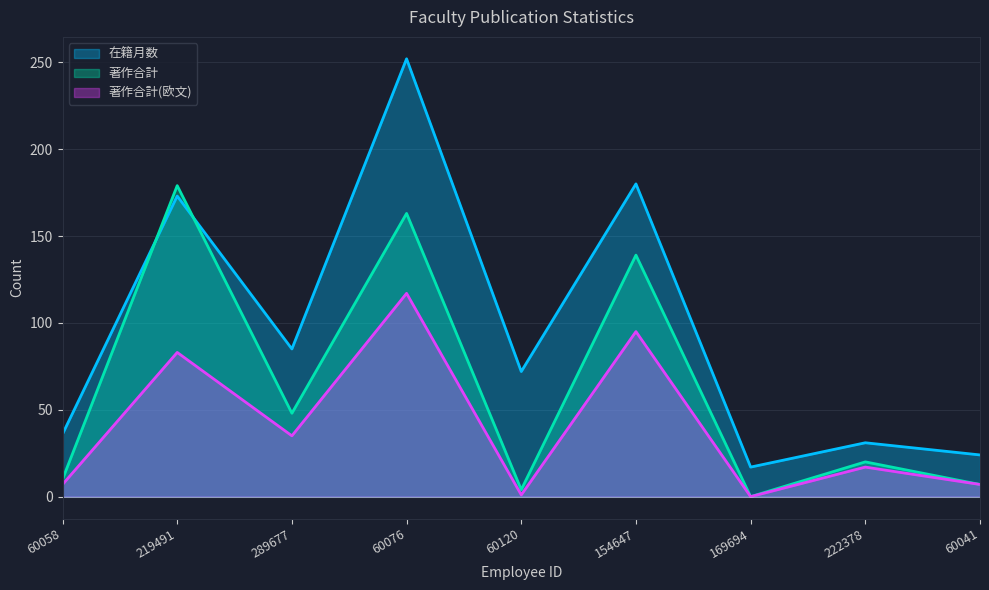

Is it true that 著作合計(欧文) equals 0 at 169694?

True